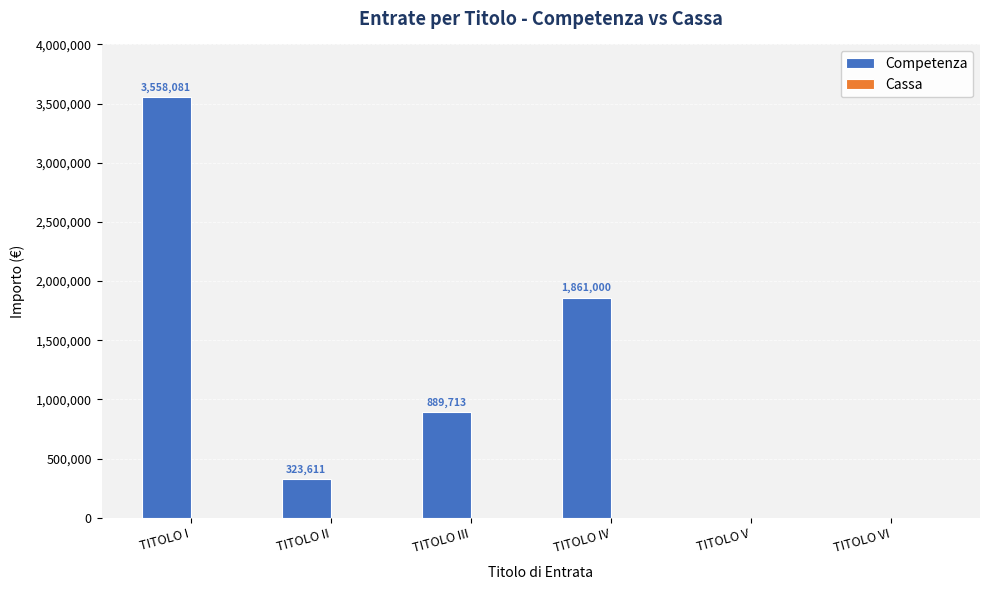

At which label does the data first exceed 889713?

TITOLO I